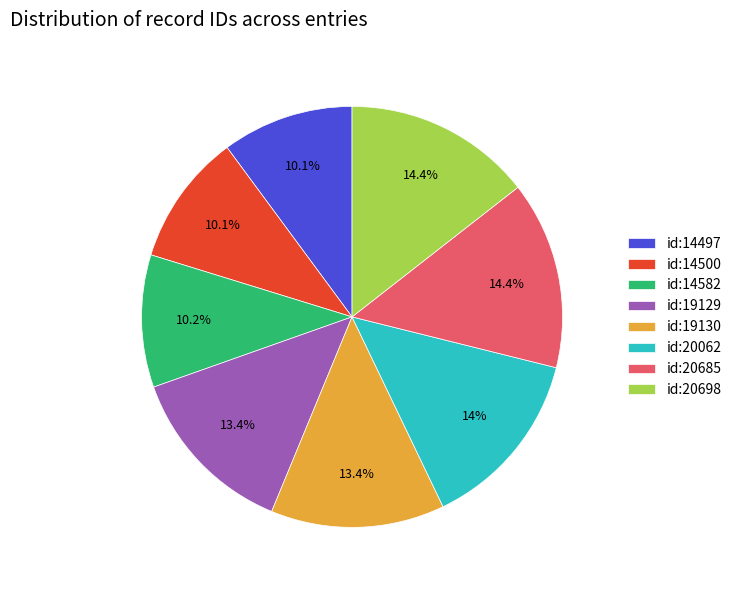

Does id:19130 account for over 50% of the chart?

No